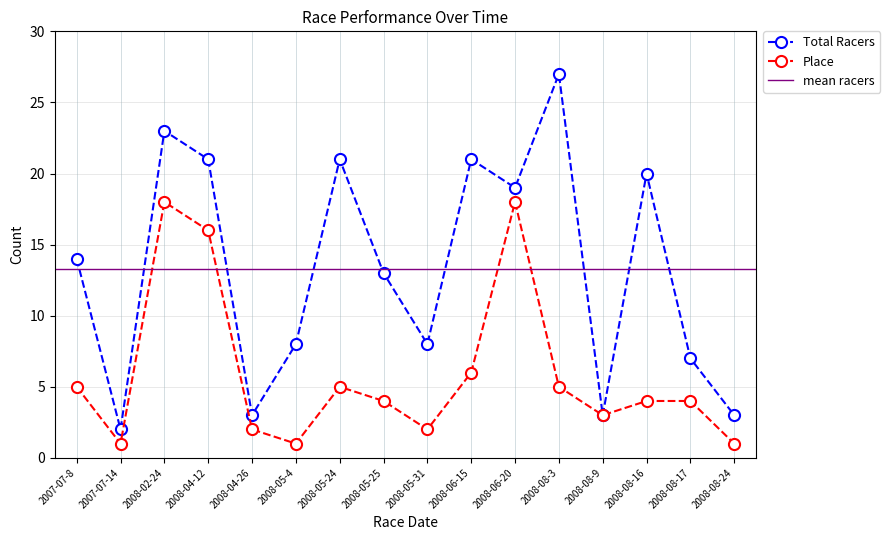

What is the label of the 3rd point from the right?

2008-08-16